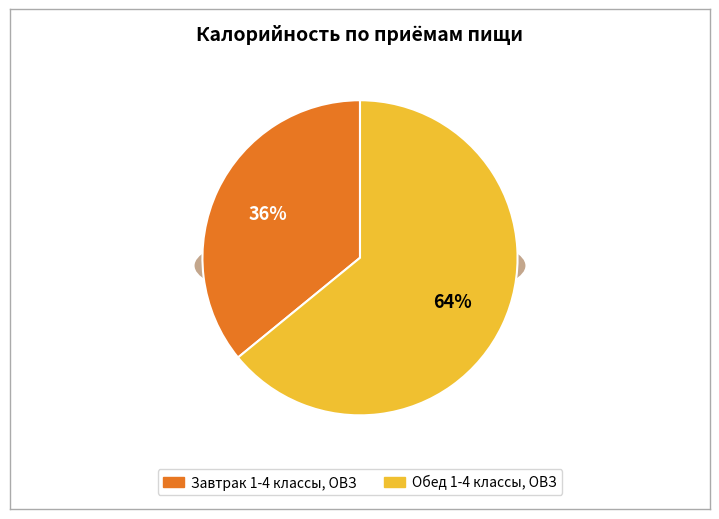

Which has a higher value, Завтрак 1-4 классы, ОВЗ or Обед 1-4 классы, ОВЗ?

Обед 1-4 классы, ОВЗ